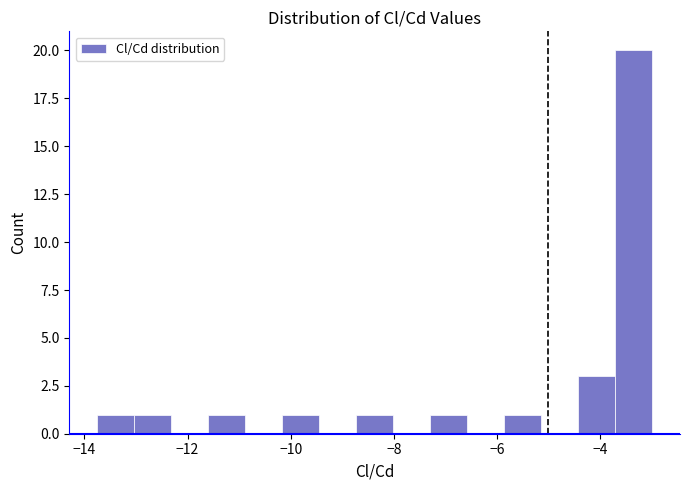

Around what value on the x-axis is the tallest bar? Give the approximate position of its centre, as read against the axis.

-3.4